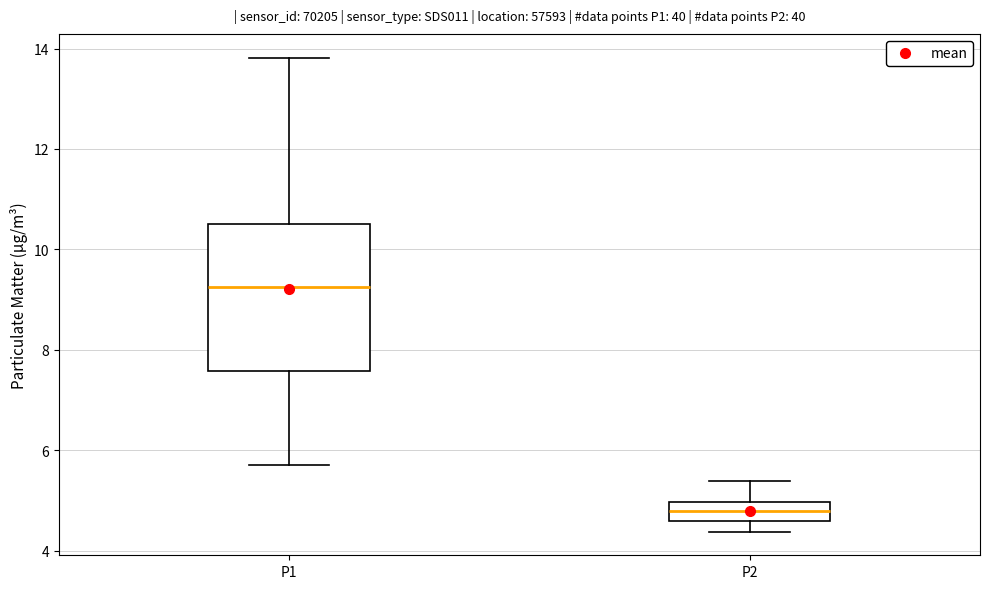

Comparing the boxes themselves (not the whiskers), which one is the tallest?

P1